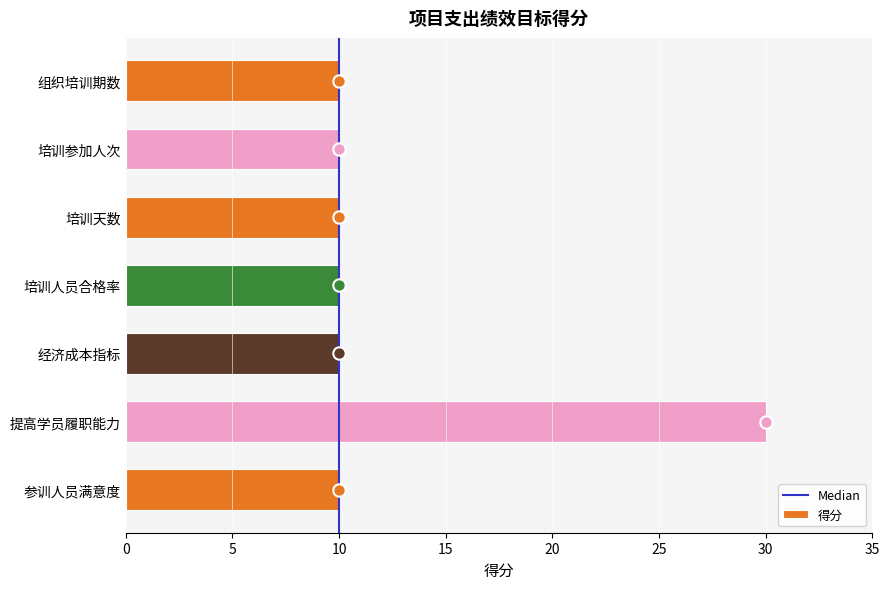

Approximately how many times larger is the value at 提高学员履职能力 compared to 参训人员满意度?

3.0